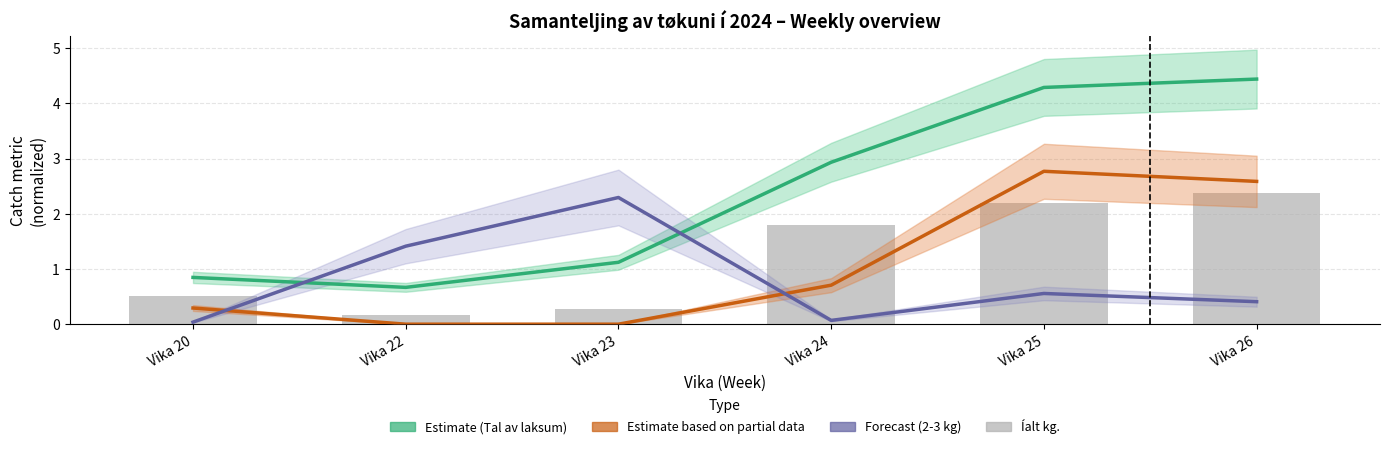

List the series in order of their peak value, highest first.

Estimate (Tal av laksum / 100k), Estimate partial (3-4 kg / 100k), Íalt kg. (M kg), Forecast (2-3 kg / 100k)